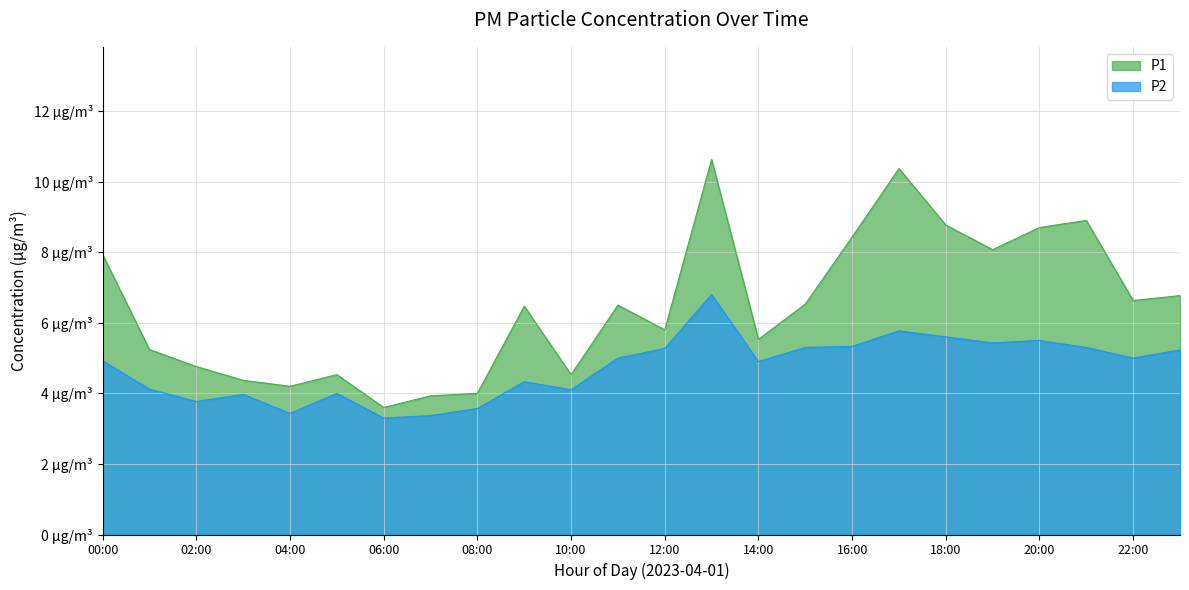

Does the chart have visible grid lines?

Yes